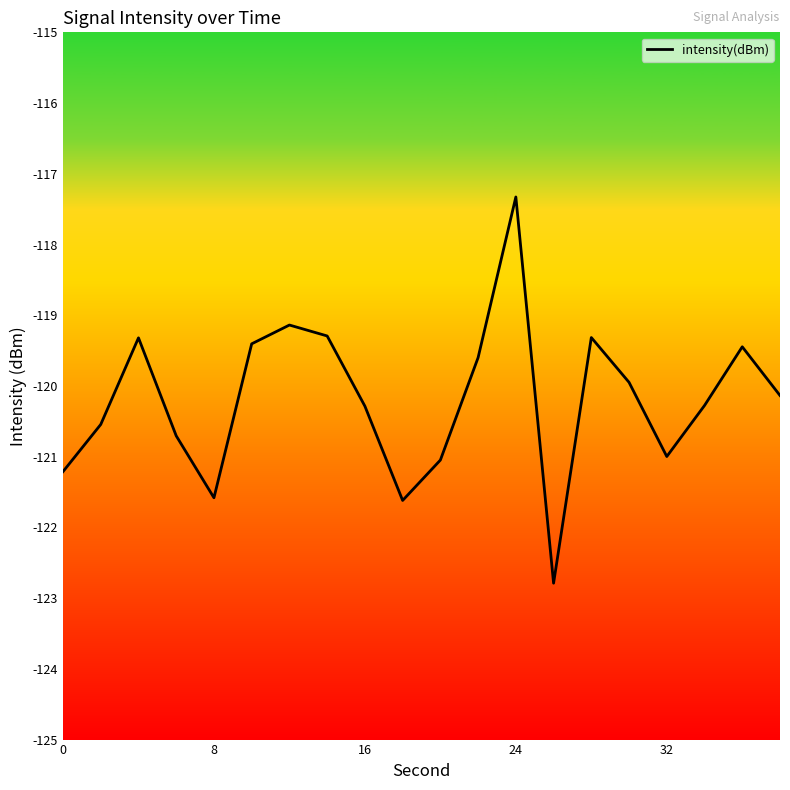

What is the maximum value shown in the chart?

-117.3